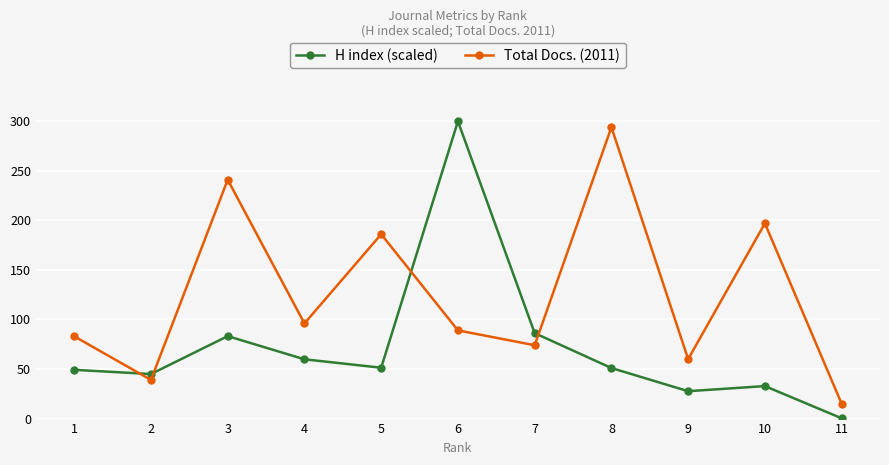

How many intersections are there between Total Docs. (2011) and H index (scaled)?

4